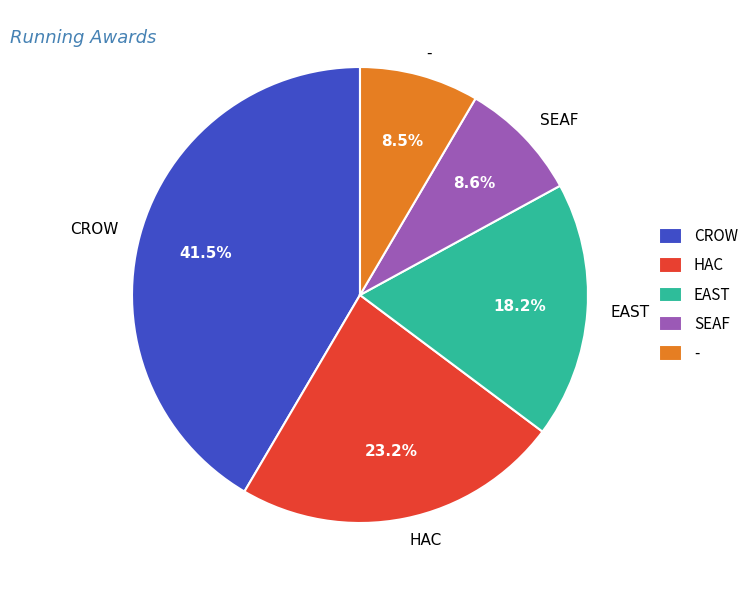

Between CROW and HAC, which is larger?

CROW